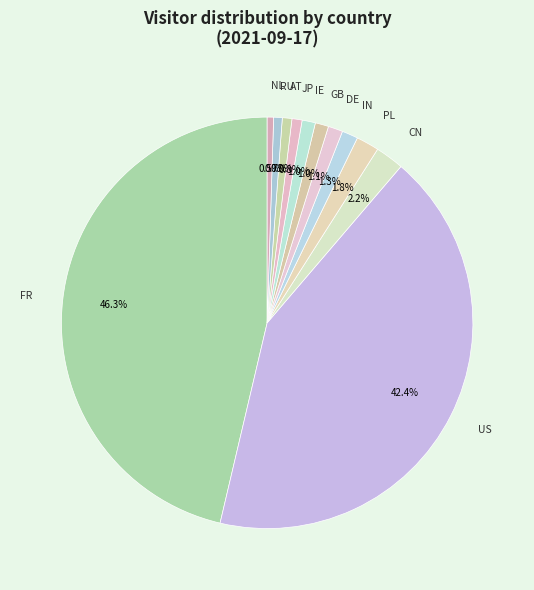

To the nearest percent, what is the difference between the largest and smallest slice percentages?

46%